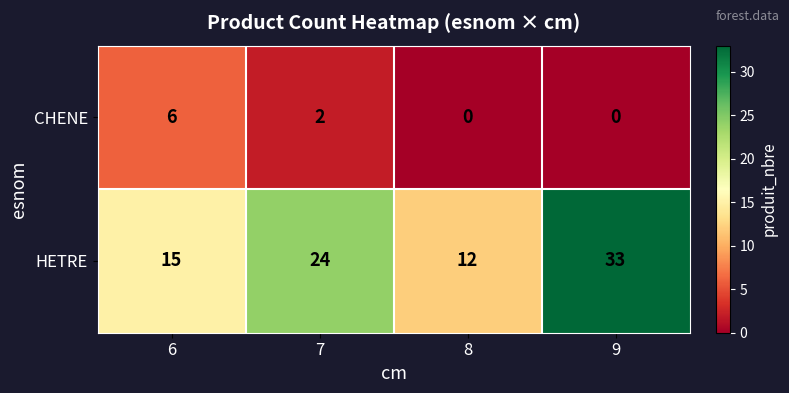

Reading left to right, extract all data points from this chart.

CHENE: 6	2	0	0
HETRE: 15	24	12	33